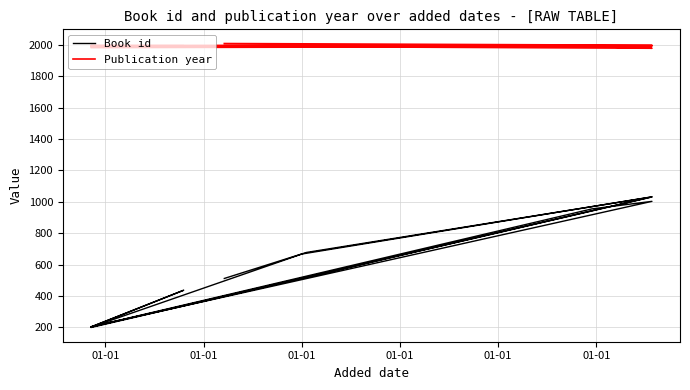

How many interior local peaks does the Publication year series have?

1